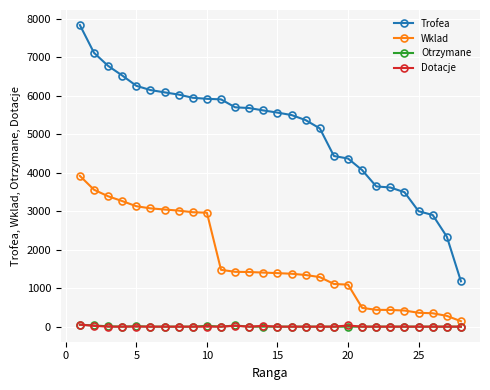

Which series has the largest total across all categories?

Trofea